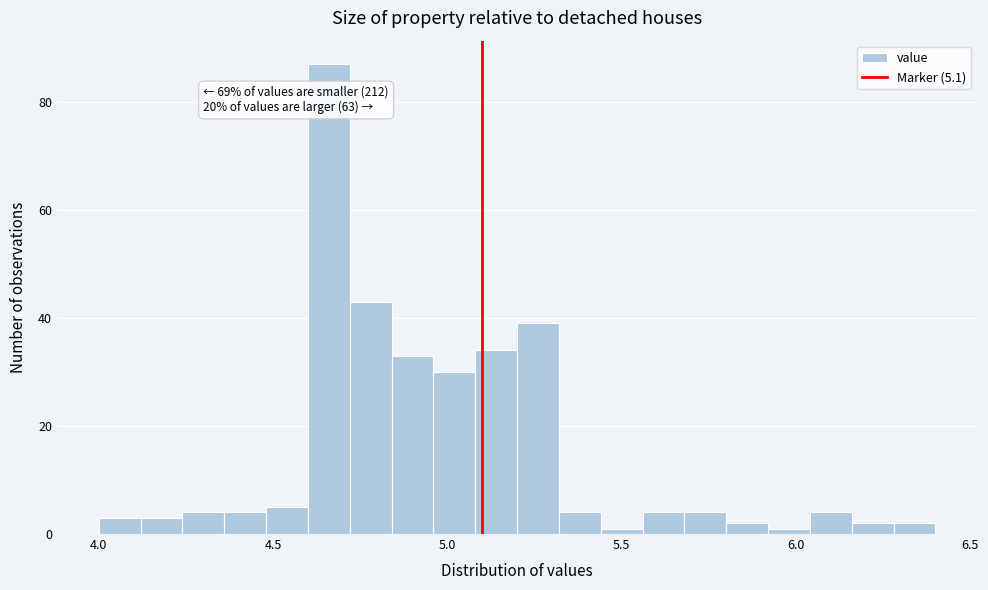

Read against the x-axis, roughly where is the centre of the tallest bar?

4.65